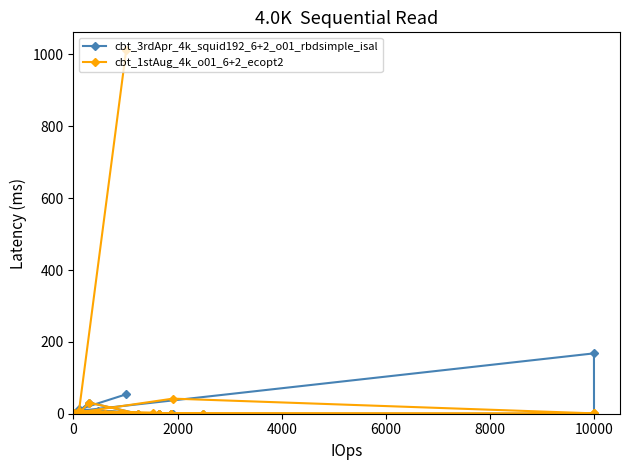

What is the average value of the cbt_3rdApr_4k_squid192_6+2_o01_rbdsimple_isal series?

14